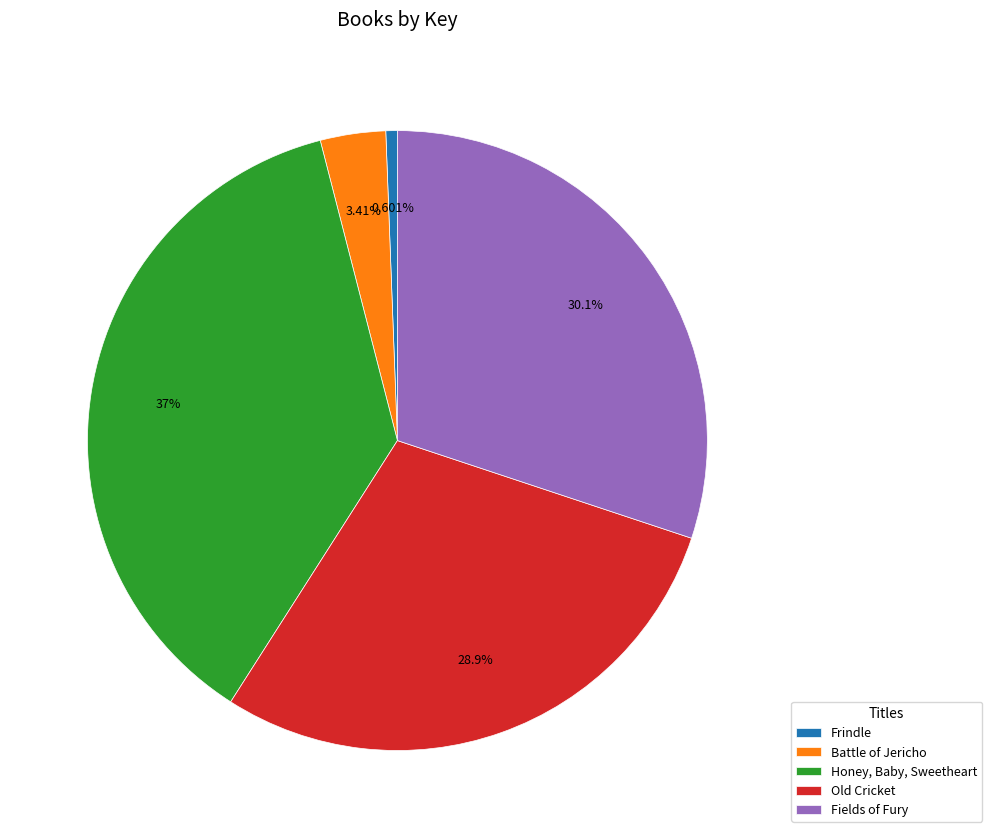

Which category has the biggest portion of the pie?

Honey, Baby, Sweetheart